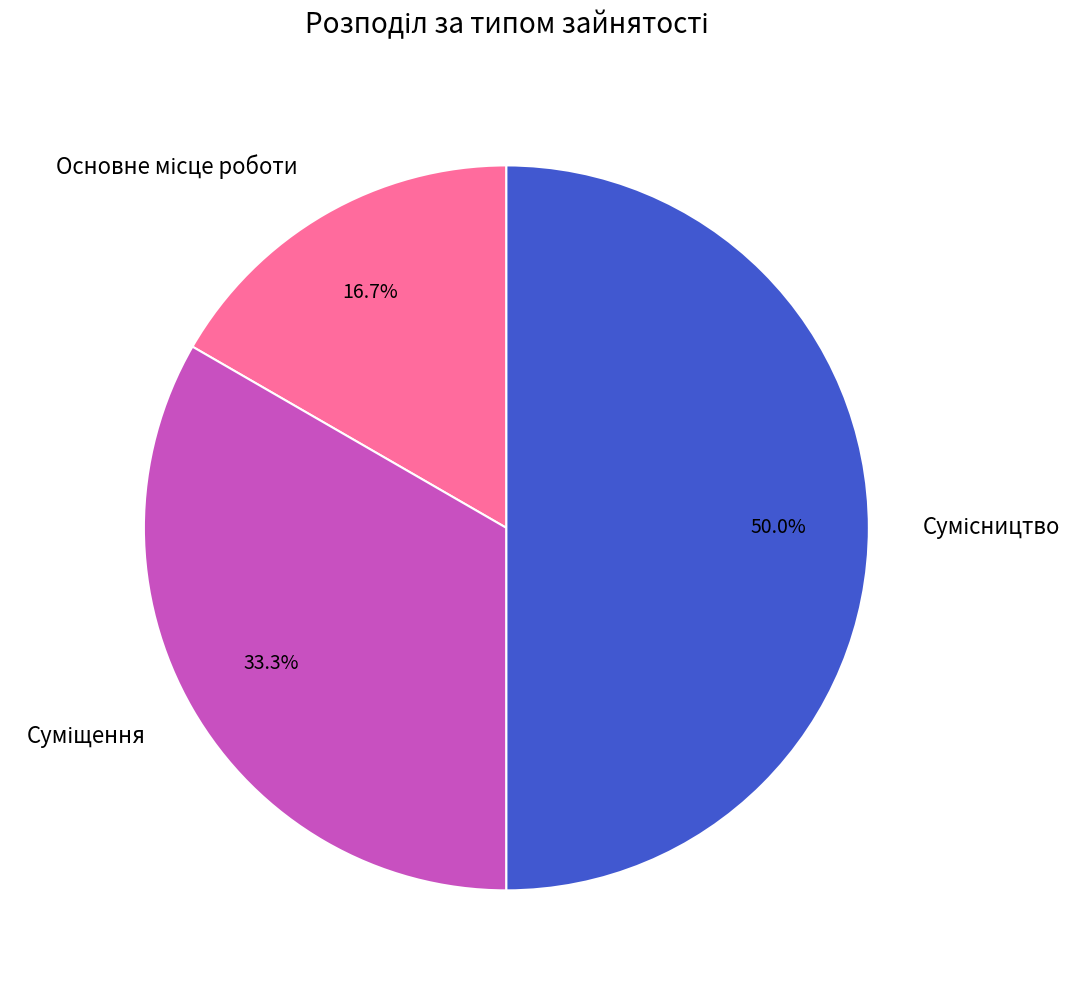

Does Суміщення account for over 50% of the chart?

No